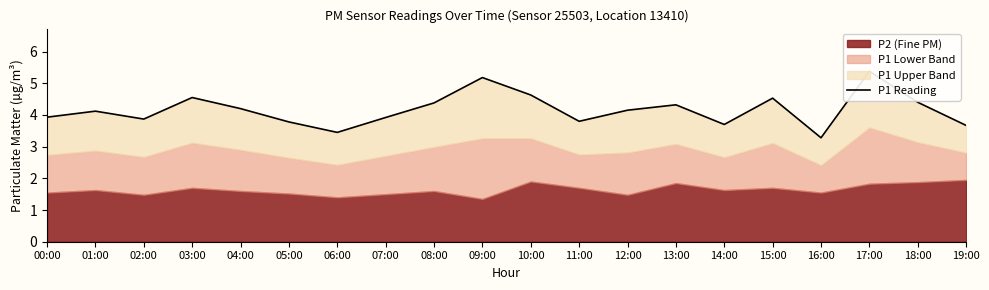

What position from the right is 10:00?

10